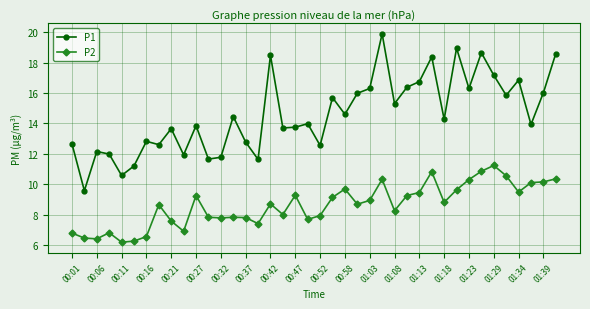

How many interior local valleys does the P1 series have?

14